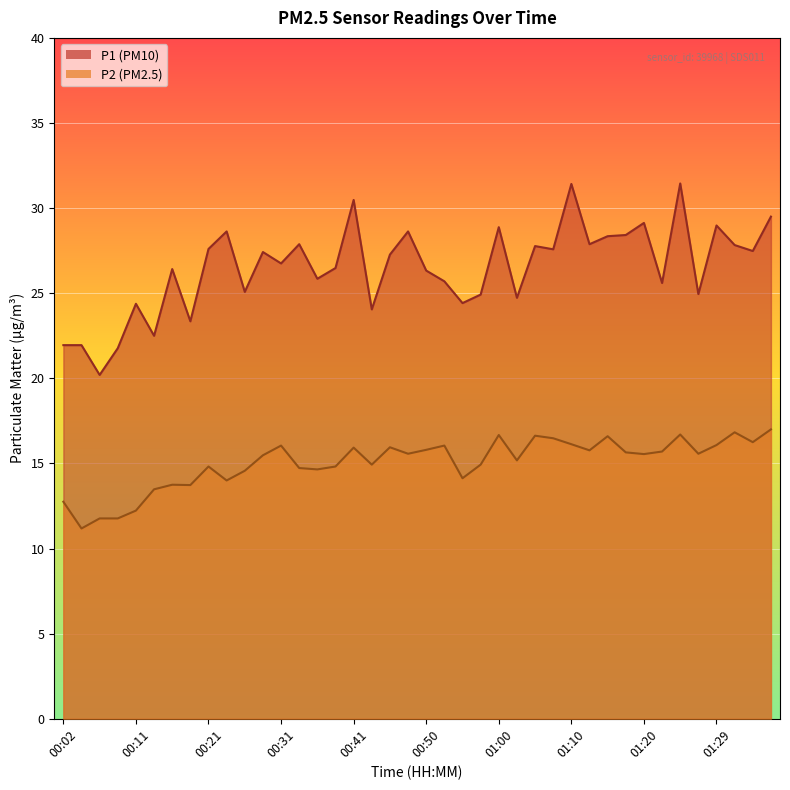

True or false: P1 and P2 intersect in this chart.

False